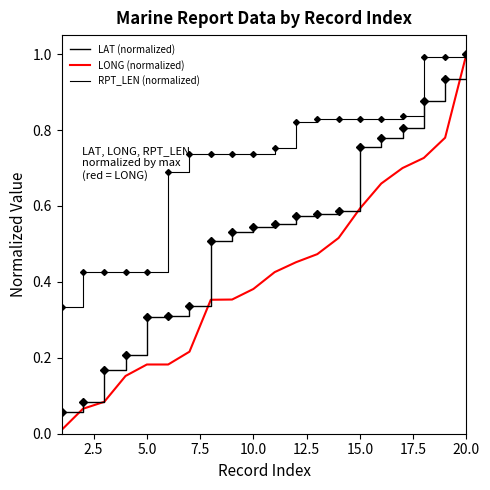

What is the sum of all RPT_LEN (normalized) values?

14.4